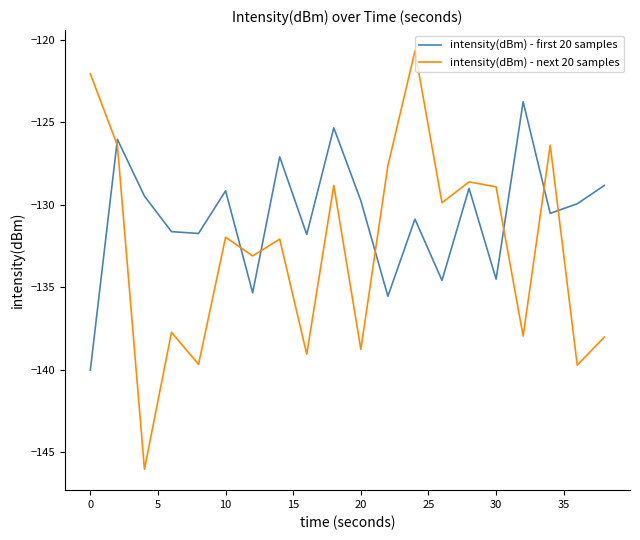

Rank the series by their maximum value, from lowest to highest.

intensity(dBm) - first 20 samples, intensity(dBm) - next 20 samples